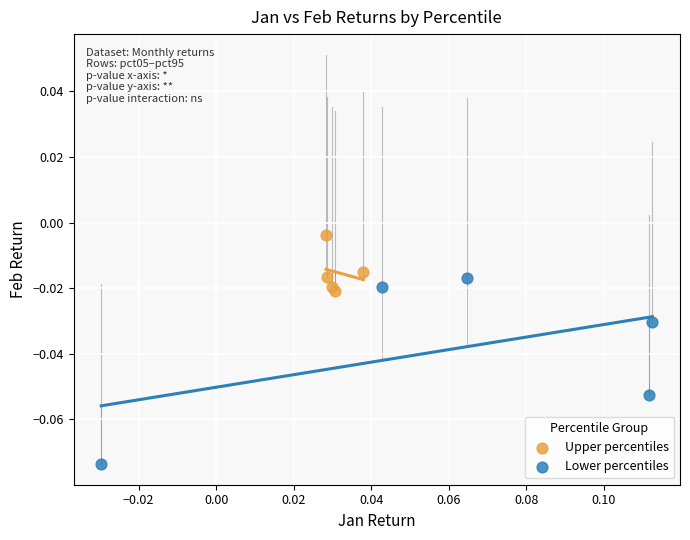

What are all the series names shown in the legend?

Upper percentiles, Lower percentiles